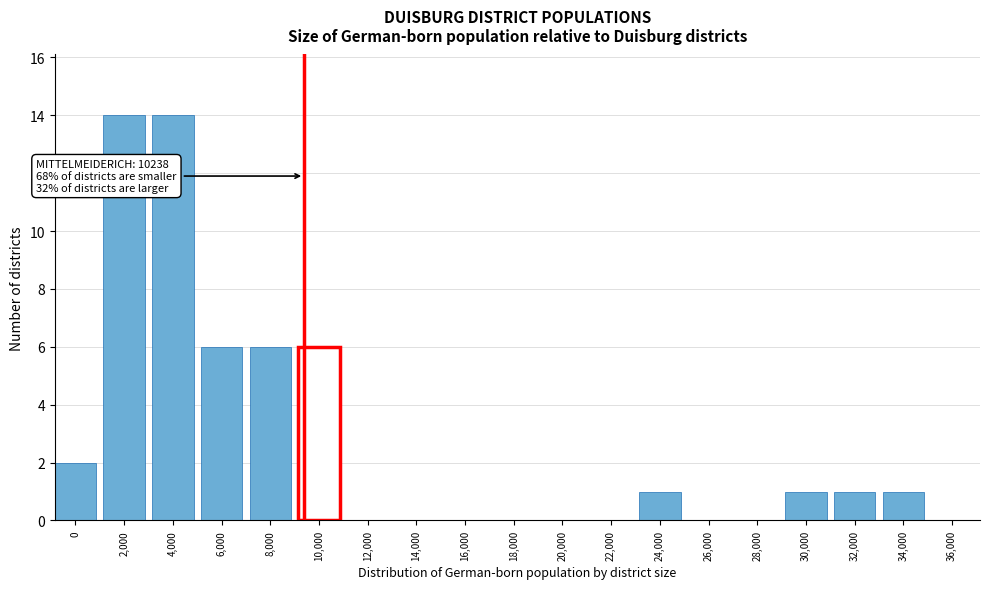

Reading left to right, what are all the values shown in this chart?

0=2	2,000=14	4,000=14	6,000=6	8,000=6	10,000=6	12,000=0	14,000=0	16,000=0	18,000=0	20,000=0	22,000=0	24,000=1	26,000=0	28,000=0	30,000=1	32,000=1	34,000=1	36,000=0